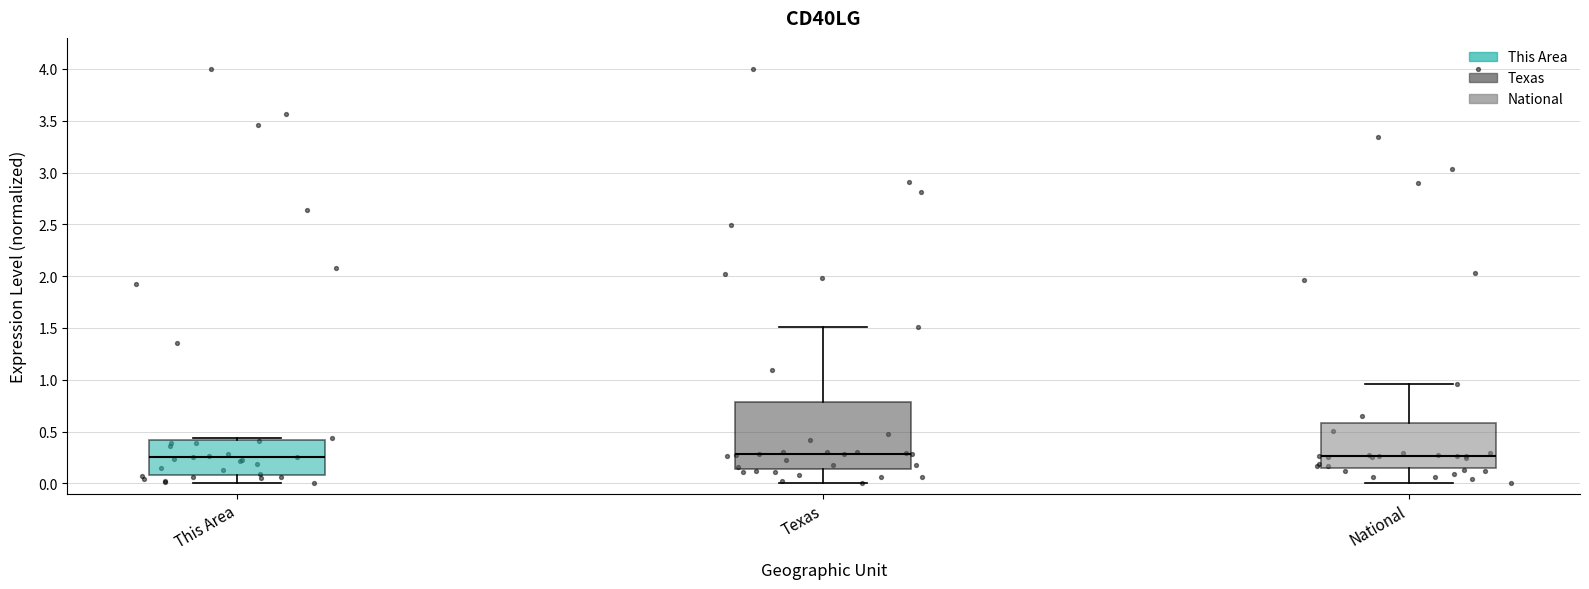

Reading left to right, transcribe this box plot: for each box, give where its median line is, the range the box spans, and where its two whiskers end, as read against the y-axis. The values are not printed on the chart, so give them approximately, as read against the axis.

This Area: median 0.25, box 0.10 to 0.40, whiskers 0.00 to 0.45
Texas: median 0.30, box 0.15 to 0.80, whiskers 0.00 to 1.50
National: median 0.25, box 0.15 to 0.60, whiskers 0.00 to 0.95